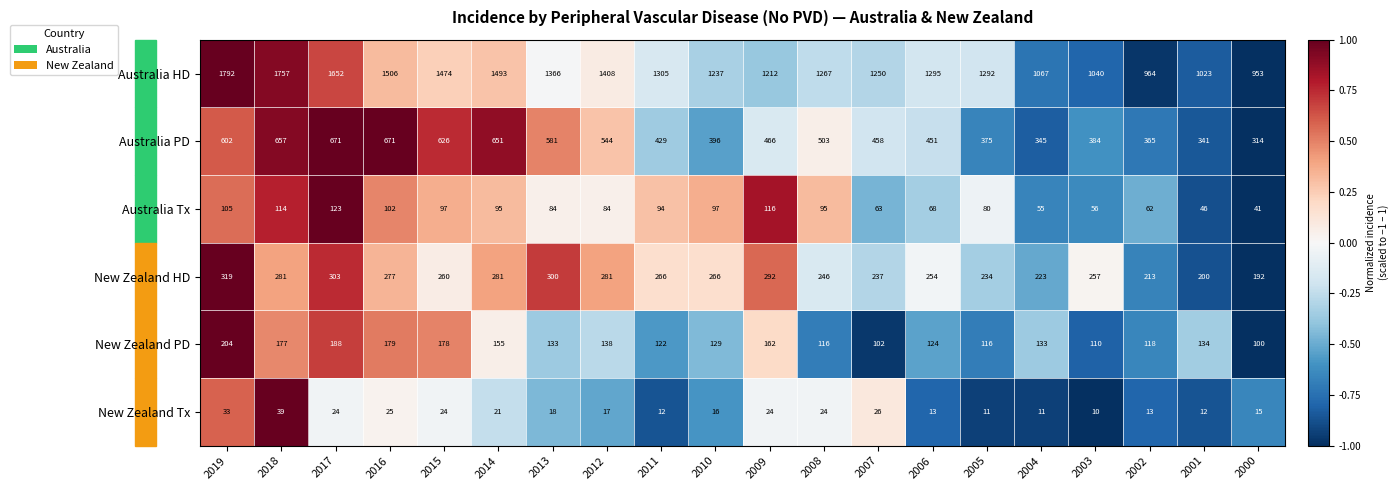

What is the difference between the Australia HD values at 2006 and 2008?

28